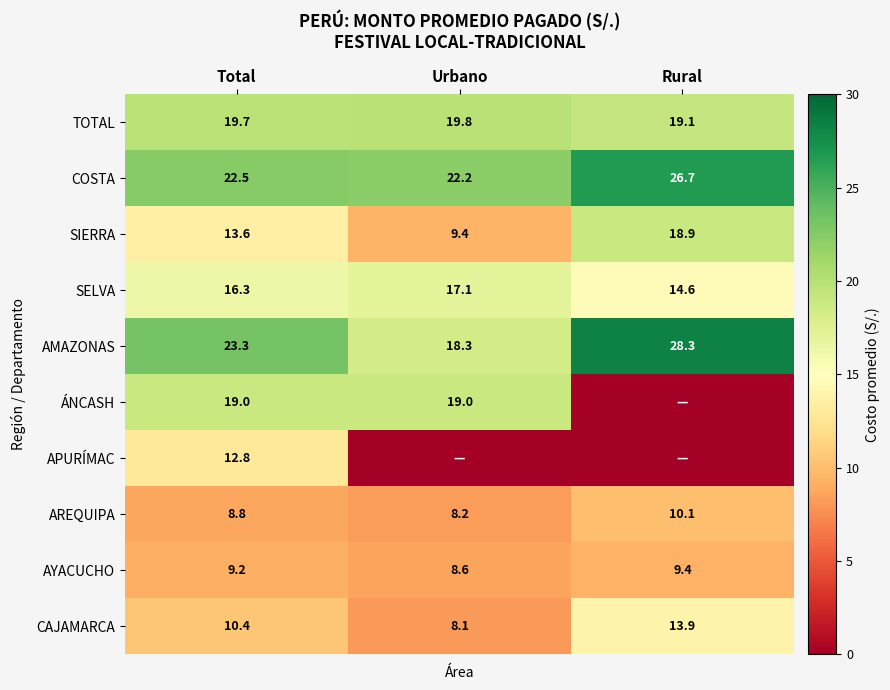

At which label does CAJAMARCA first exceed 10?

Total